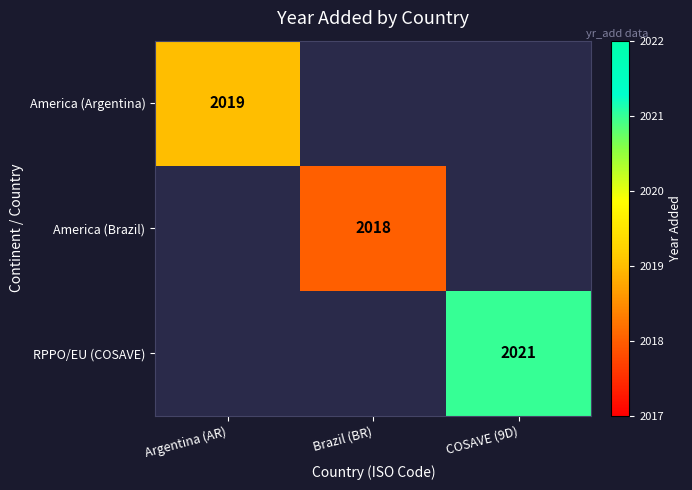

At how many categories does at least one series exceed 2018?

2